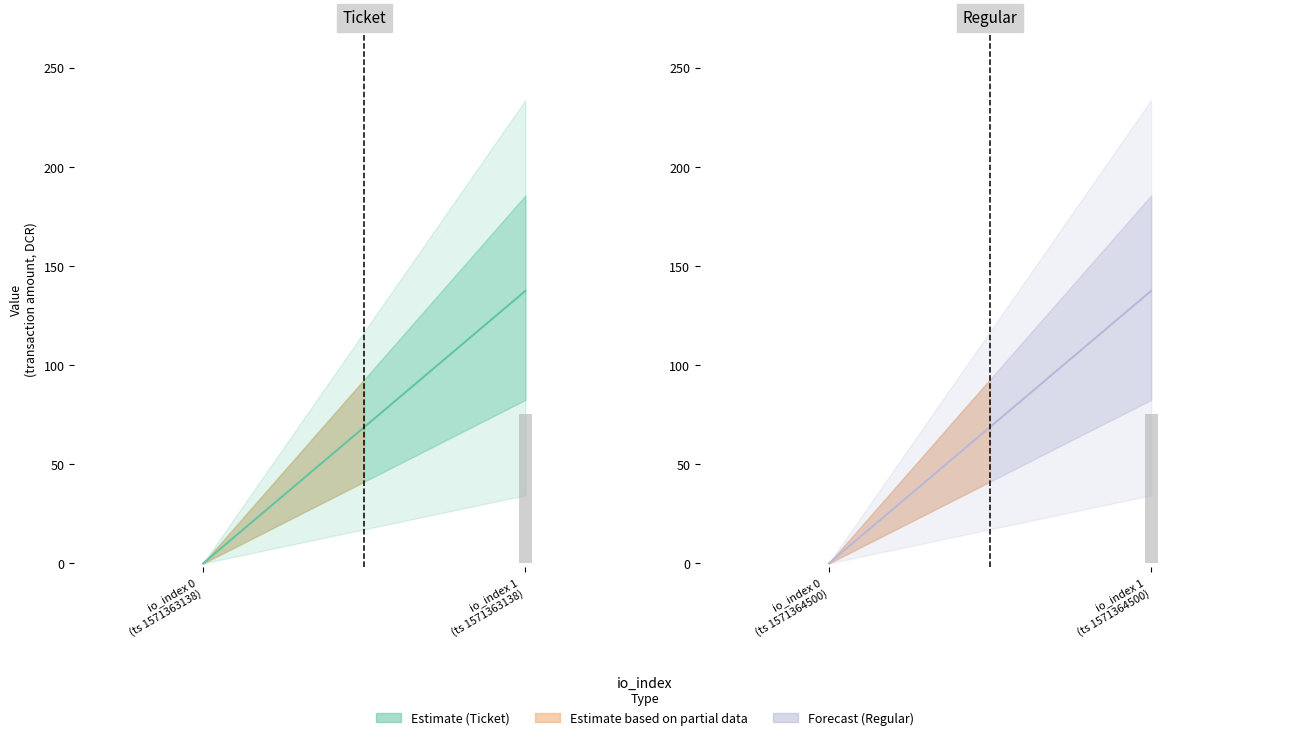

How many data points does each series have?

2